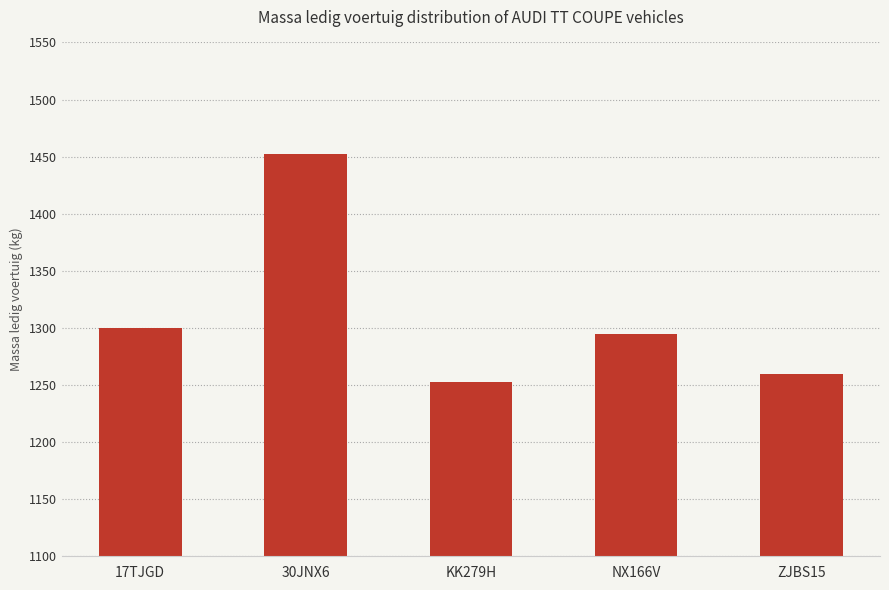

The chart shows a value of 1841 at 17TJGD. True or false?

False